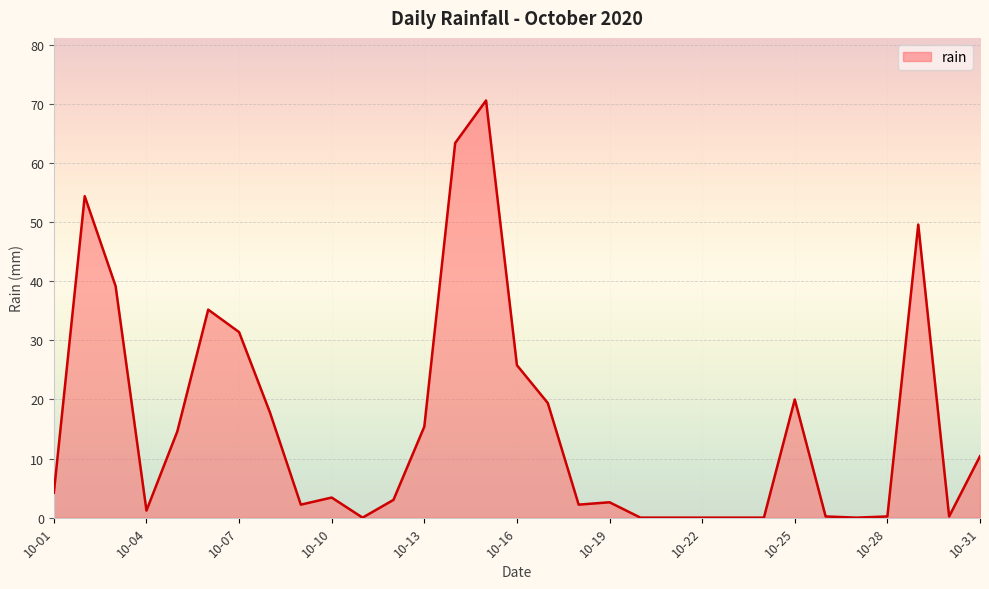

Does the chart display data point markers on the line(s)?

No